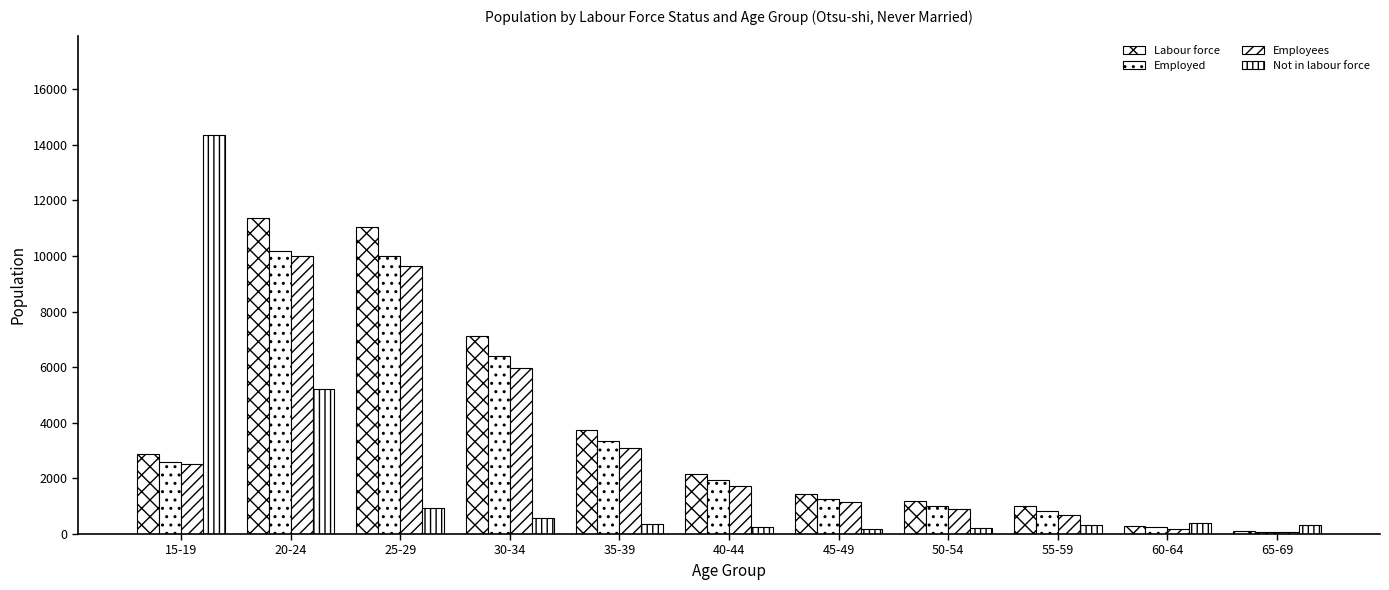

How many series are shown in this chart?

4